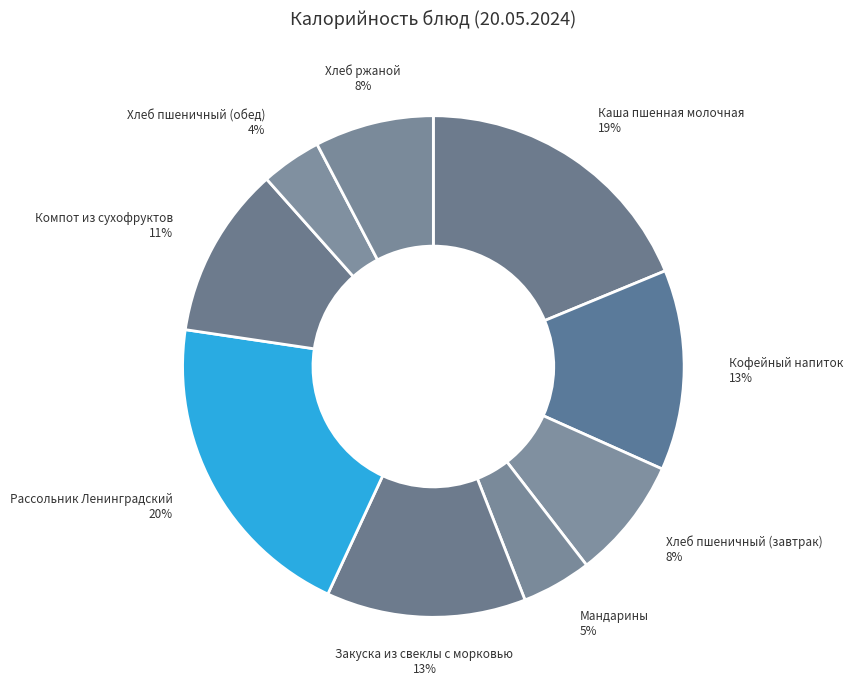

Approximately how many times larger is the value at Закуска из свеклы с морковью compared to Каша пшенная молочная?

0.7